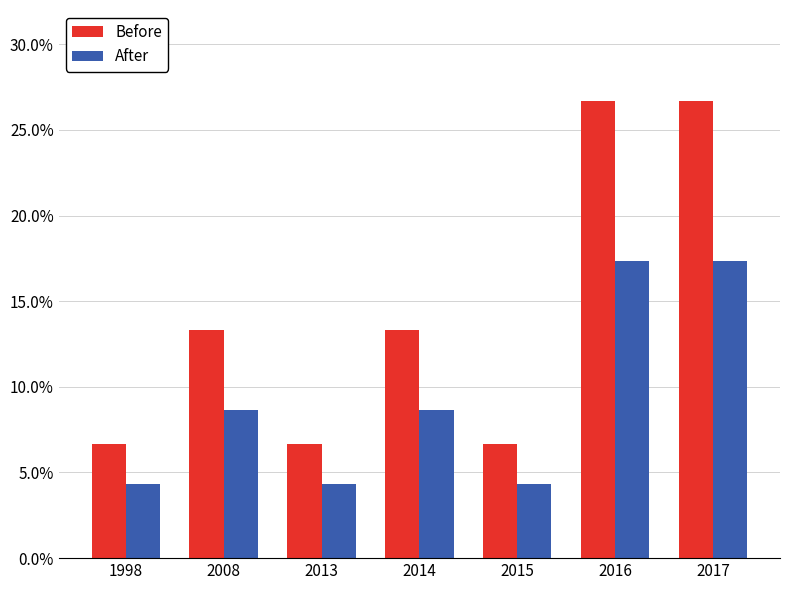

What is the value of the Before bar at the 6th from the left?

26.7